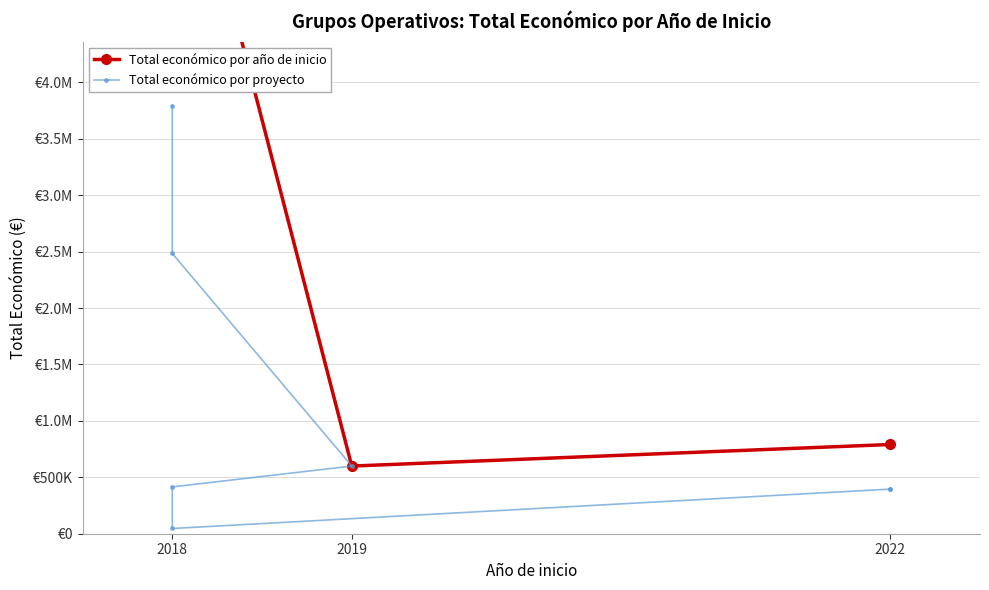

Approximately how many times larger is the value at 2018 compared to 2018?

0.7